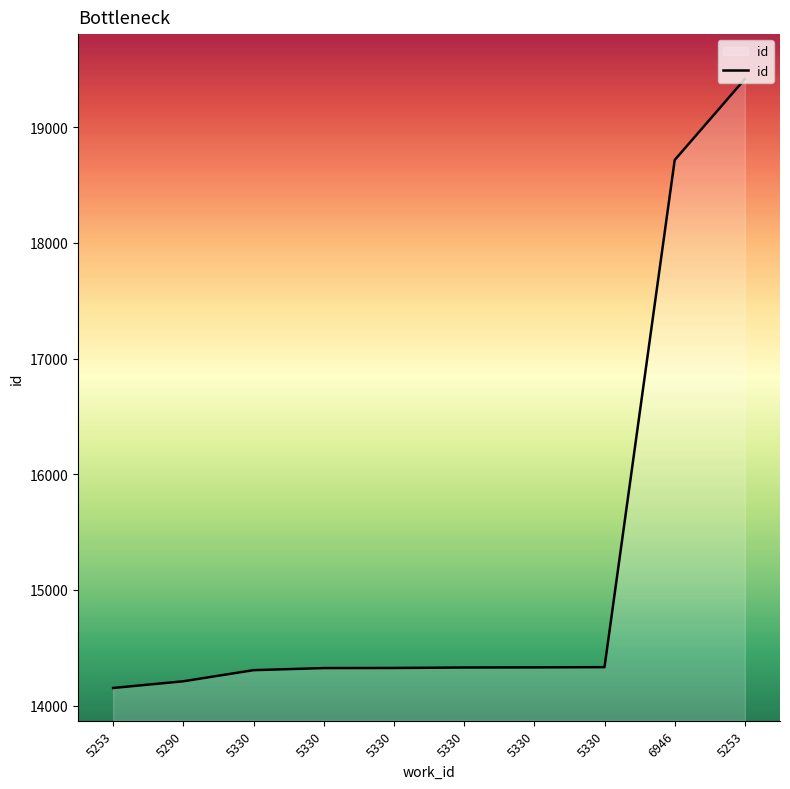

Reading left to right, list all the values displayed in this chart.

5253=14152	5290=14210	5330=14306	5330=14324	5330=14325	5330=14329	5330=14330	5330=14332	6946=18716	5253=19416